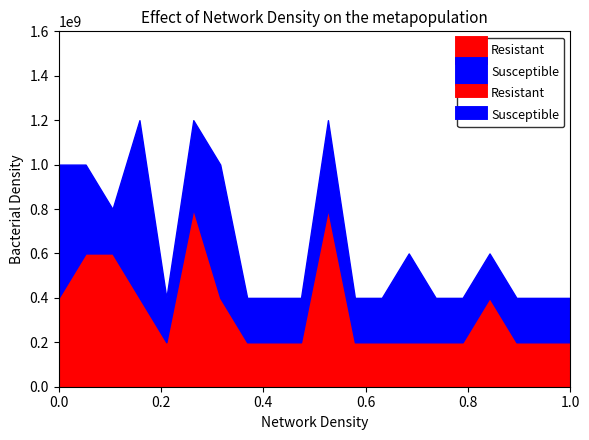

What is the minimum value for Resistant?

200000000